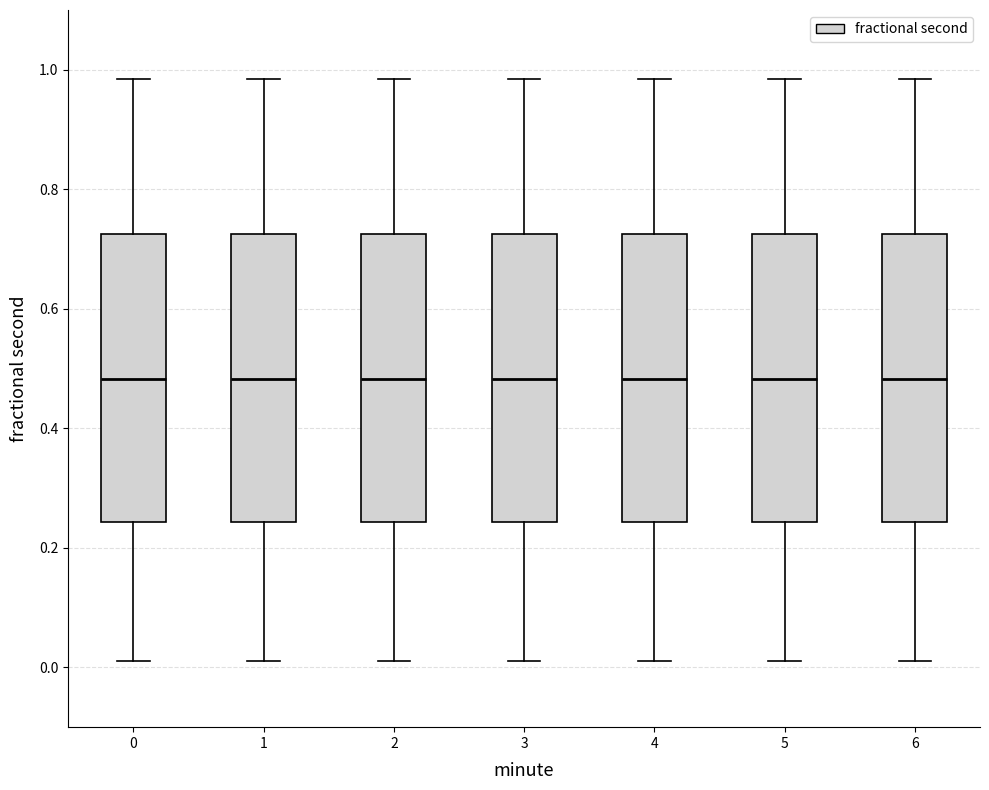

Reading left to right, read every box against the y-axis: the position of its median line, the range the box covers, and the ends of its whiskers. The values are not printed on the chart, so give them approximately, as read against the axis.

0: median 0.48, box 0.24 to 0.72, whiskers 0.02 to 0.98
1: median 0.48, box 0.24 to 0.72, whiskers 0.02 to 0.98
2: median 0.48, box 0.24 to 0.72, whiskers 0.02 to 0.98
3: median 0.48, box 0.24 to 0.72, whiskers 0.02 to 0.98
4: median 0.48, box 0.24 to 0.72, whiskers 0.02 to 0.98
5: median 0.48, box 0.24 to 0.72, whiskers 0.02 to 0.98
6: median 0.48, box 0.24 to 0.72, whiskers 0.02 to 0.98